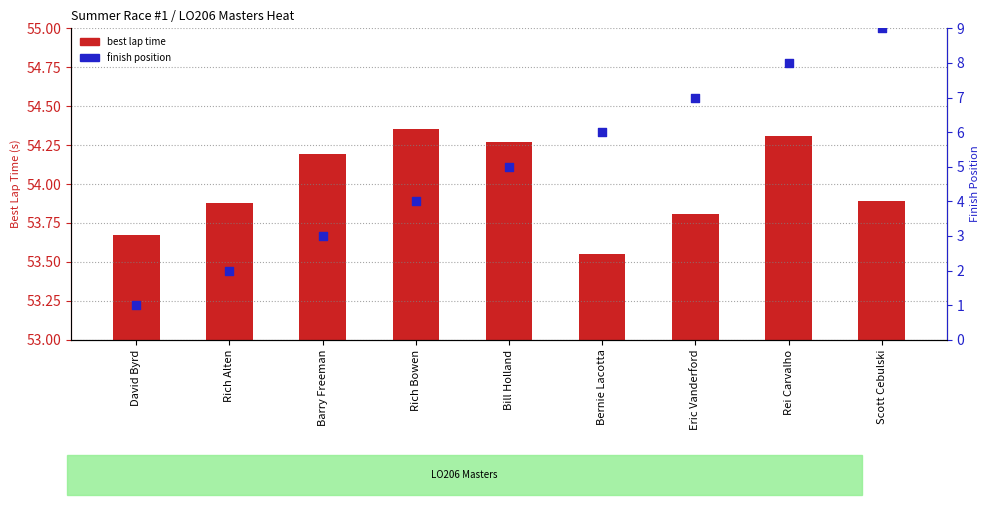

What are all the series names shown in the legend?

best lap time, finish position